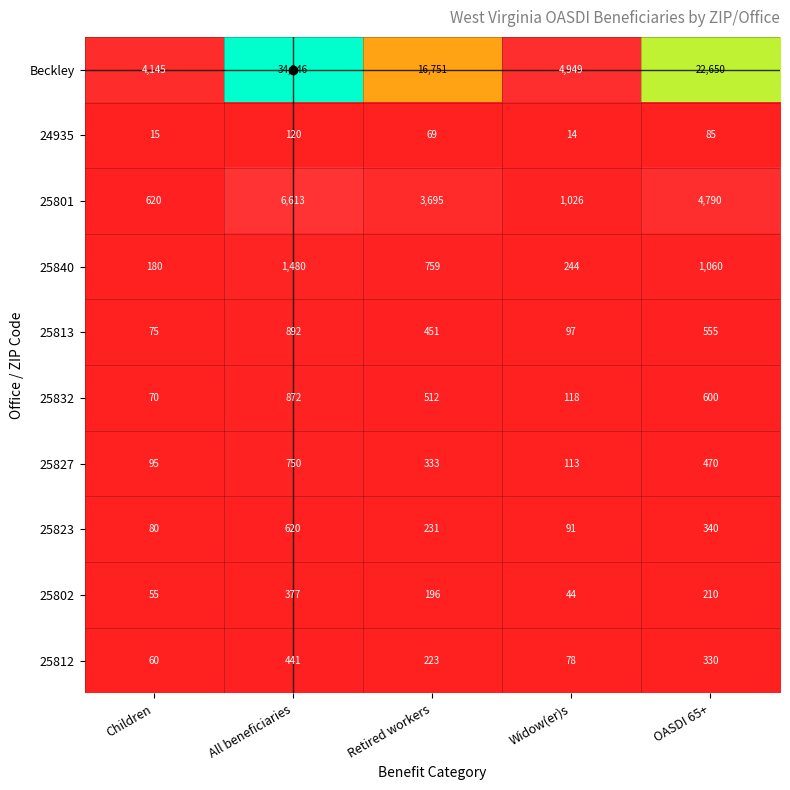

Which series has the largest range (max minus min)?

Beckley